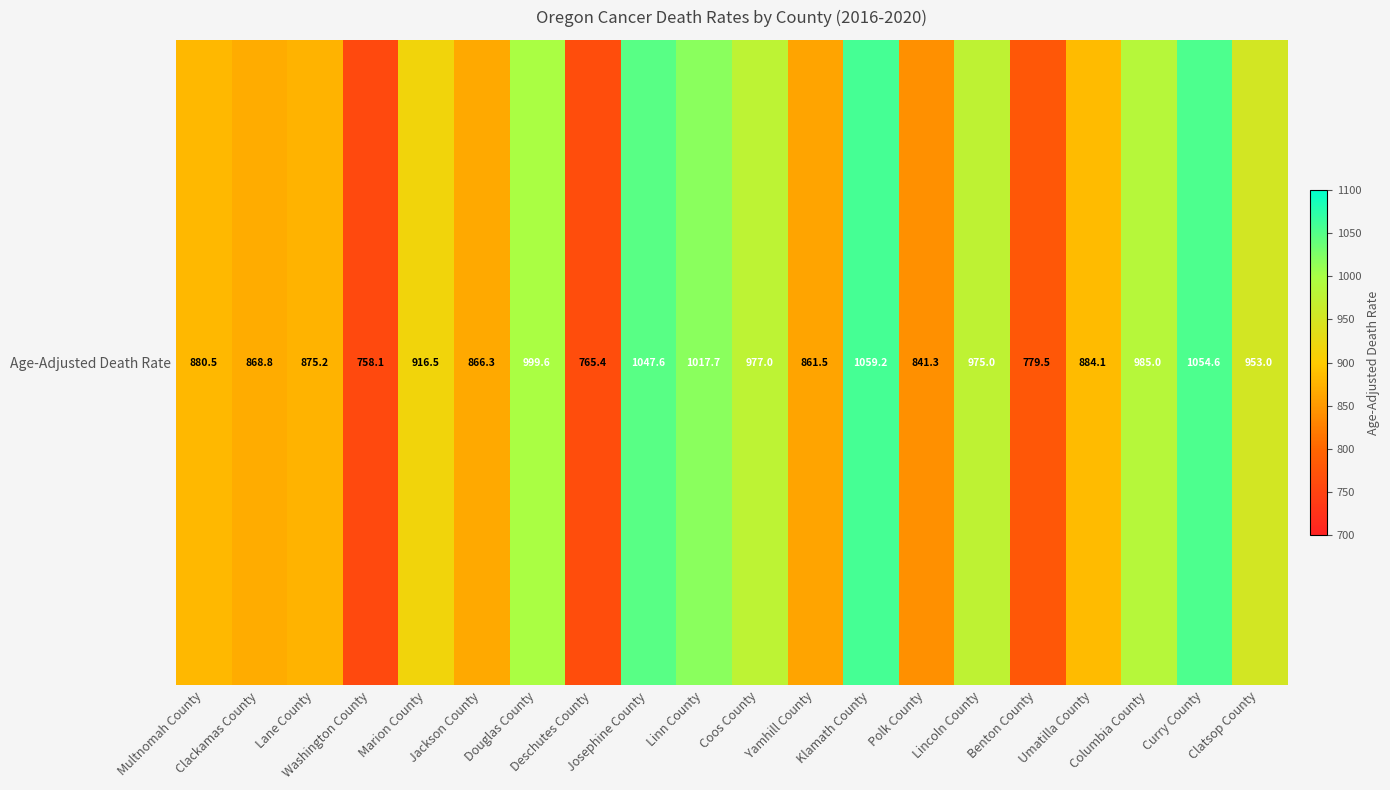

How many series are shown in this chart?

1